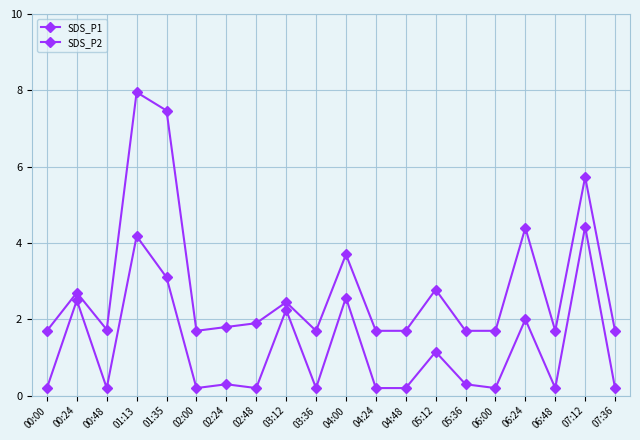

List the labels in order of SDS_P1 value, smallest first.

00:00, 02:00, 03:36, 04:24, 04:48, 05:36, 06:00, 06:48, 07:36, 00:48, 02:24, 02:48, 03:12, 00:24, 05:12, 04:00, 06:24, 07:12, 01:35, 01:13